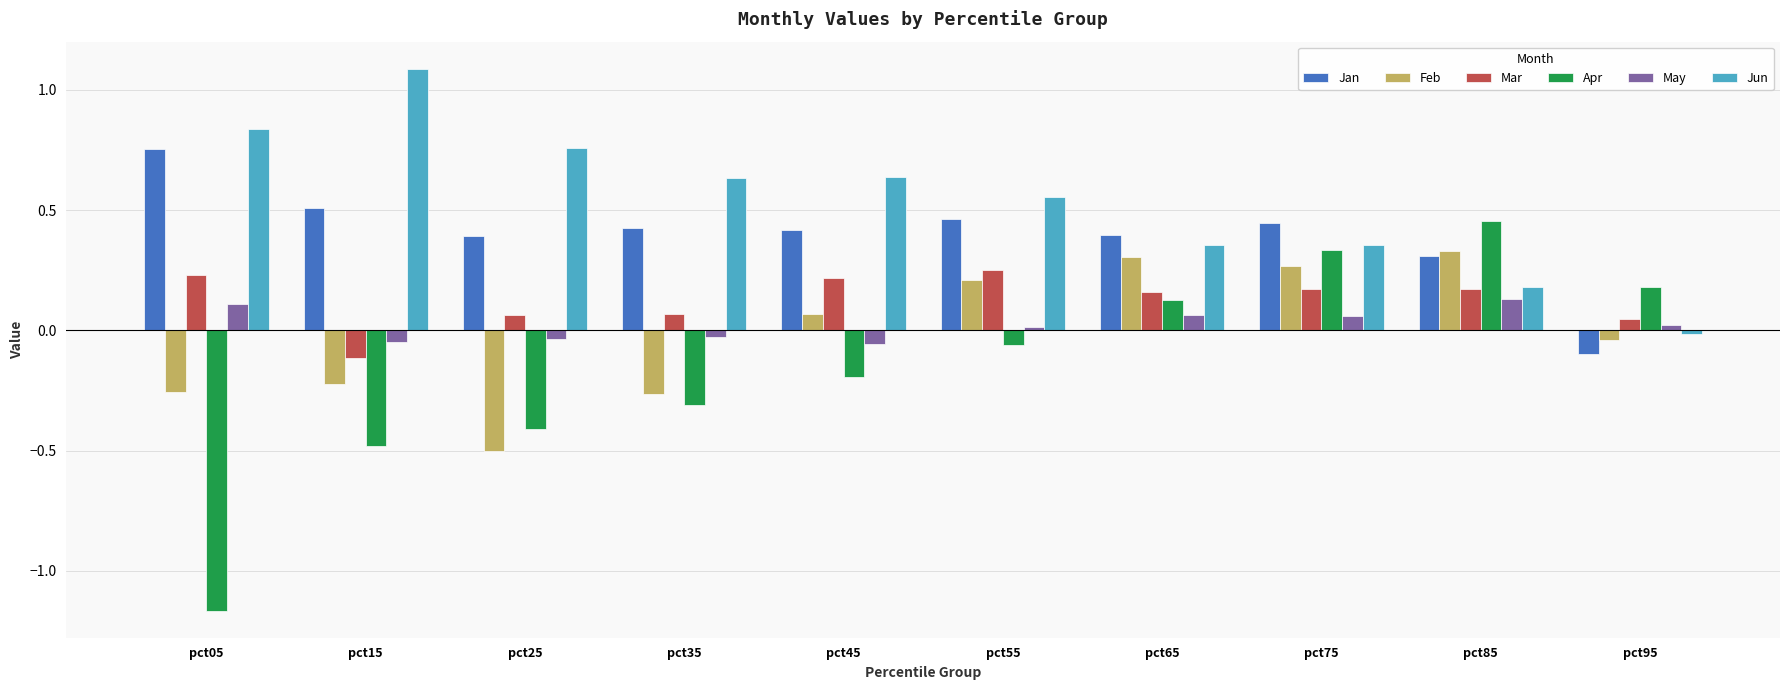

Does the chart contain stacked bars?

No